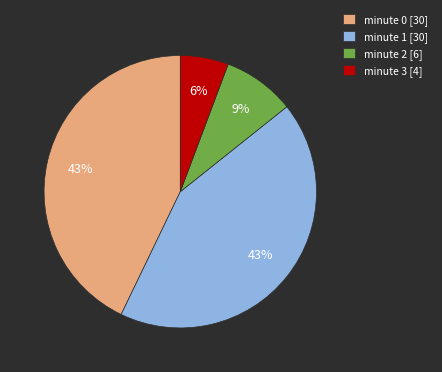

Is it true that minute 0 is 29% of the pie?

False